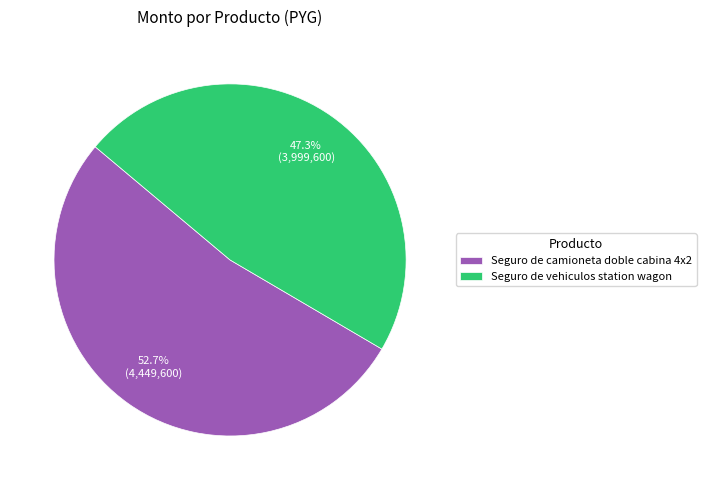

How many slices are in this pie chart?

2